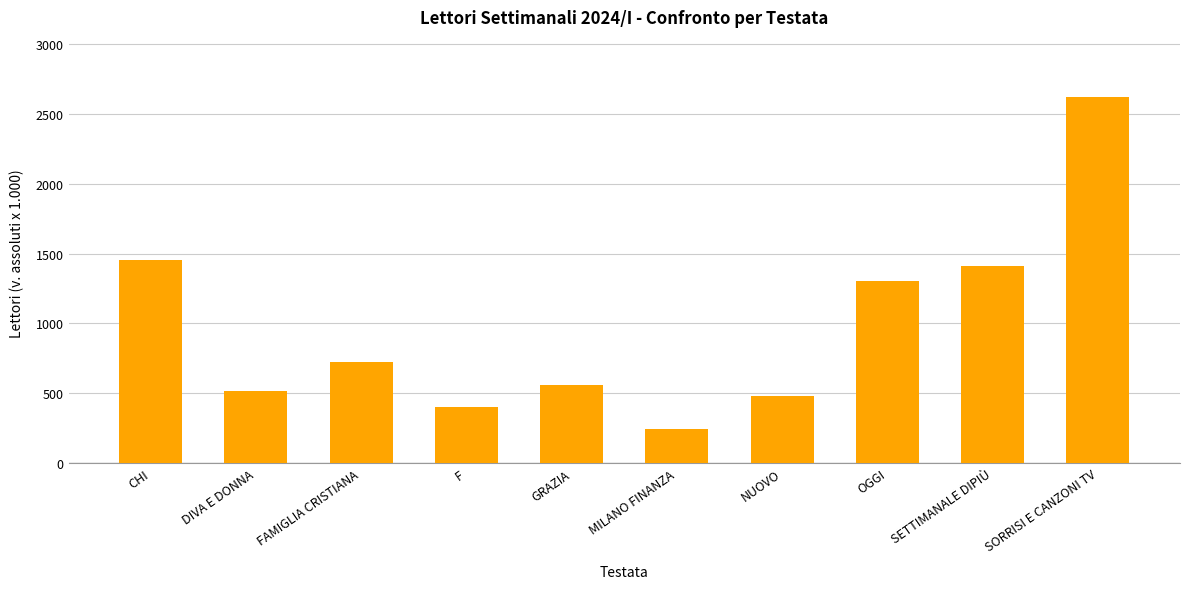

Rank the categories by value from highest to lowest.

SORRISI E CANZONI TV, CHI, SETTIMANALE DIPIÙ, OGGI, FAMIGLIA CRISTIANA, GRAZIA, DIVA E DONNA, NUOVO, F, MILANO FINANZA